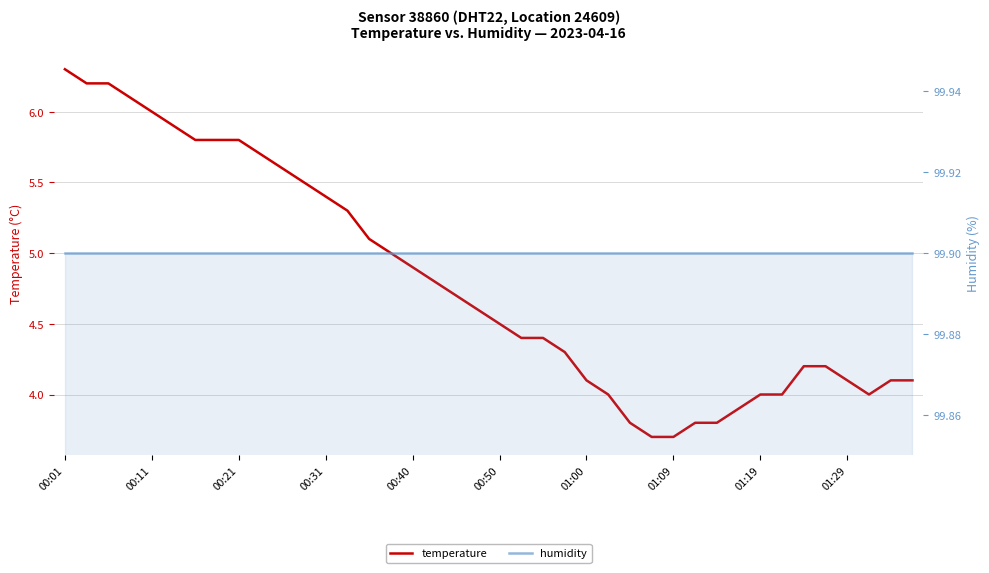

What is the smallest value displayed?

3.7